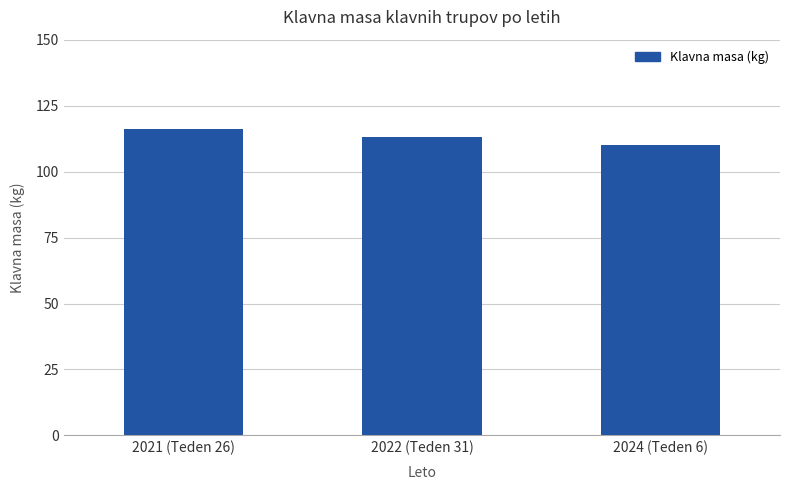

Rank the categories by value from highest to lowest.

2021 (Teden 26), 2022 (Teden 31), 2024 (Teden 6)